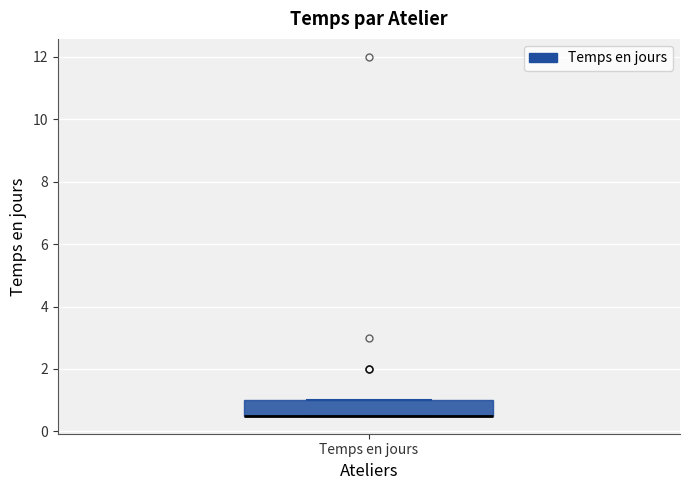

Where is the lower edge of the box for Temps en jours on the y-axis? The values are not printed on the chart, so give them approximately, as read against the axis.

0.6